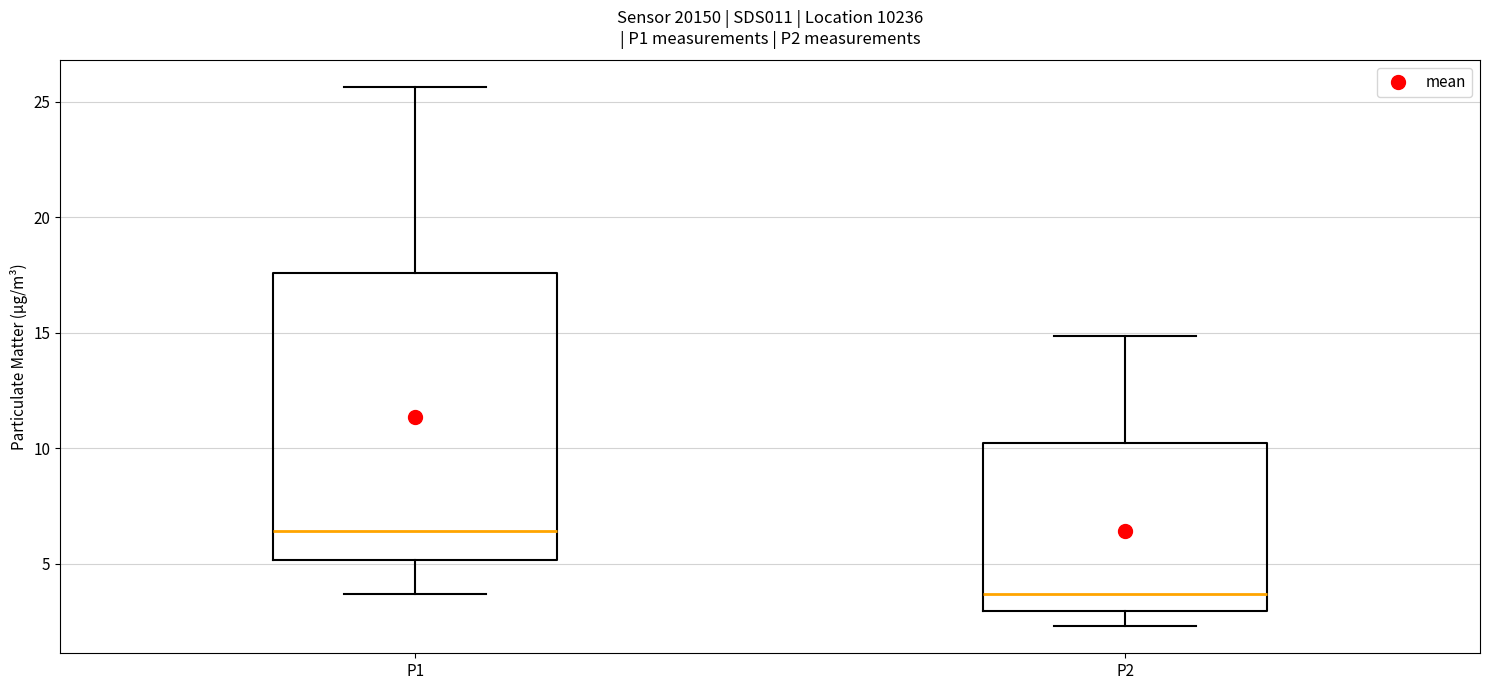

Where does the upper whisker of the box for P2 end on the y-axis? The values are not printed on the chart, so give them approximately, as read against the axis.

15.0